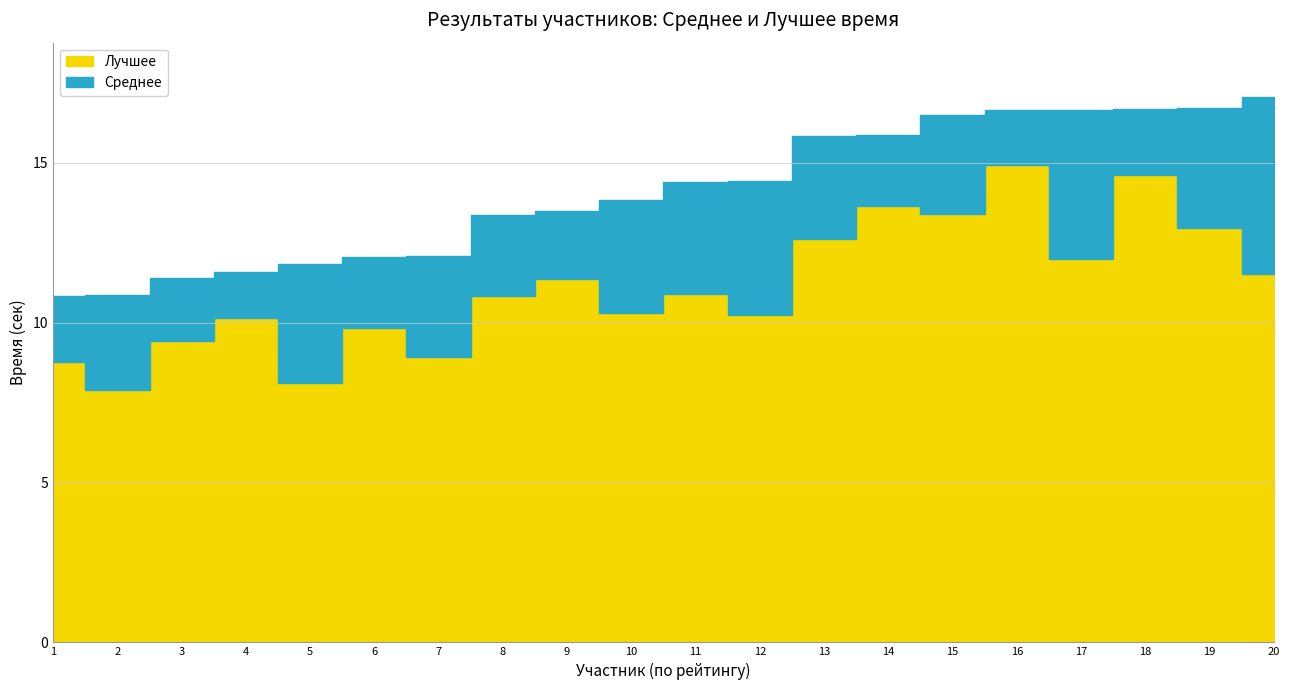

What value does the Лучшее series have at 20?

11.5